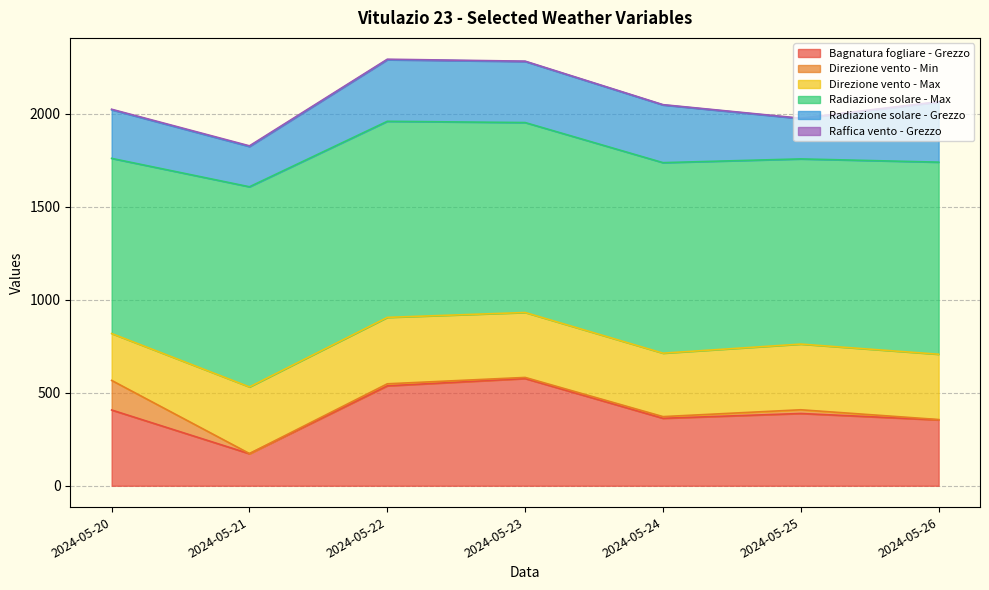

True or false: Direzione vento - Max and Direzione vento - Min intersect in this chart.

False